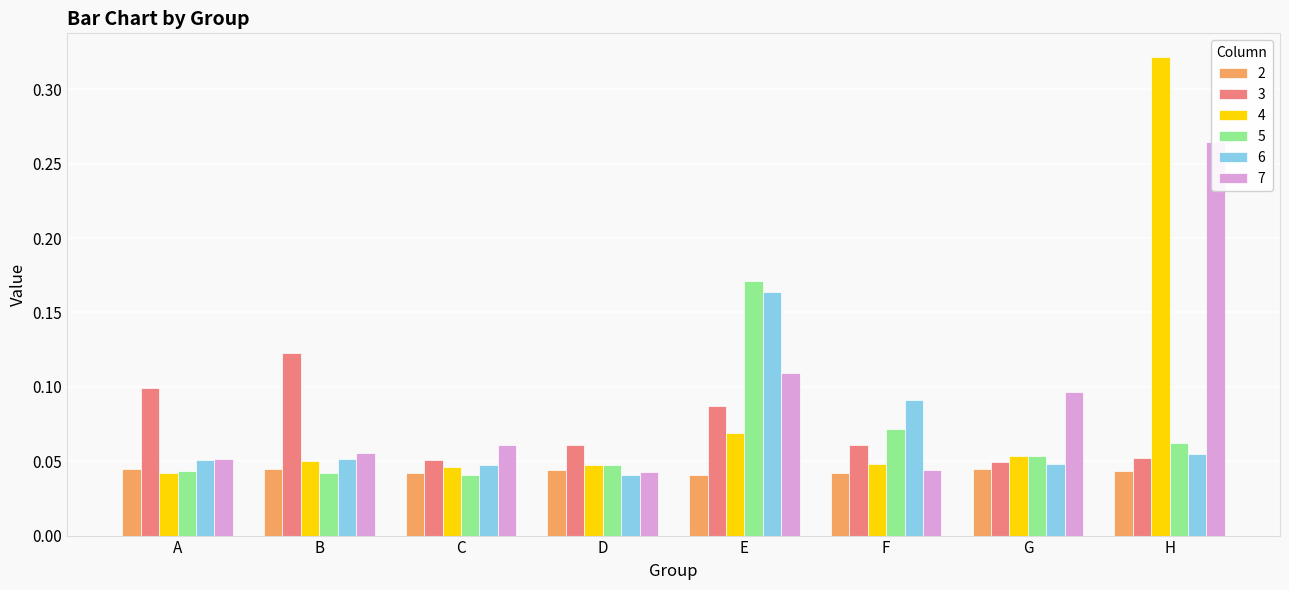

Is the value of 5 at A greater than the value of 6 at C?

No